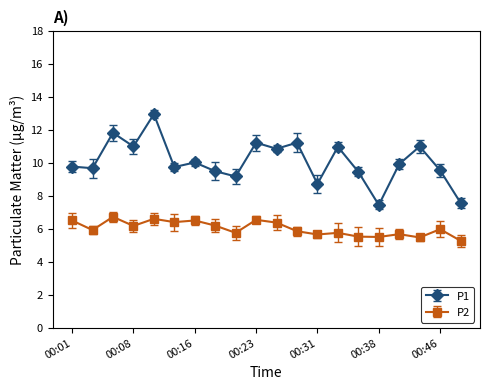

What is the maximum value shown in the chart?

13.0